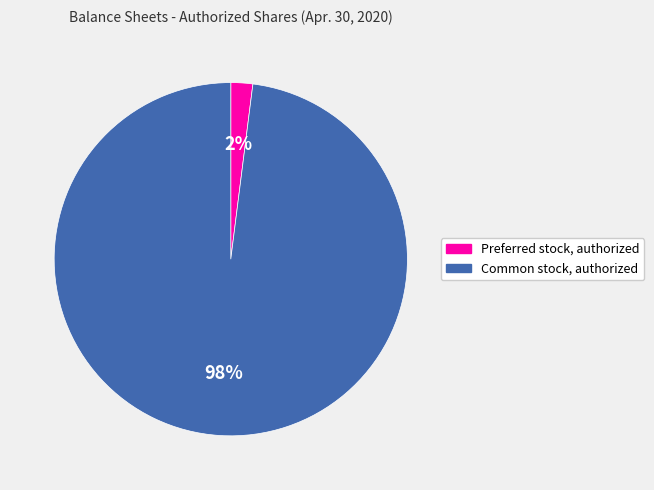

Which has a higher value, Preferred stock, authorized or Common stock, authorized?

Common stock, authorized